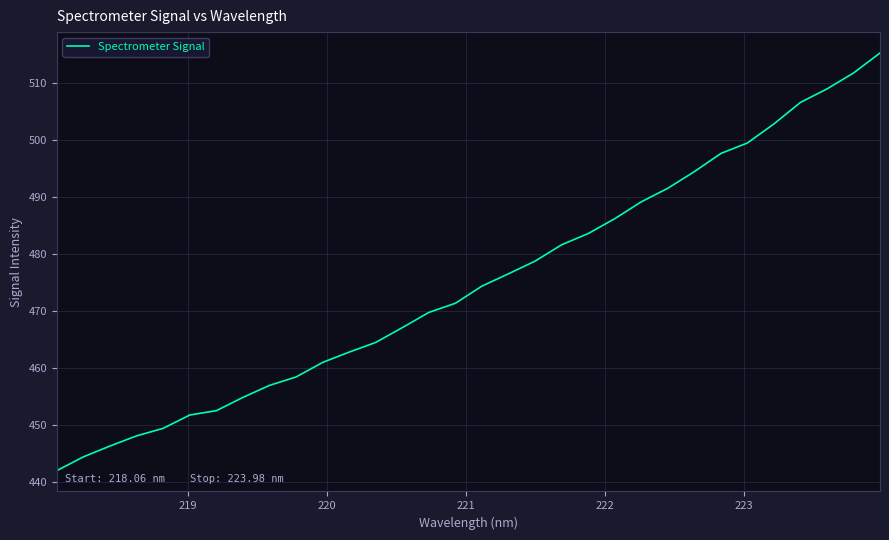

What is the difference between the maximum and minimum values?

73.2